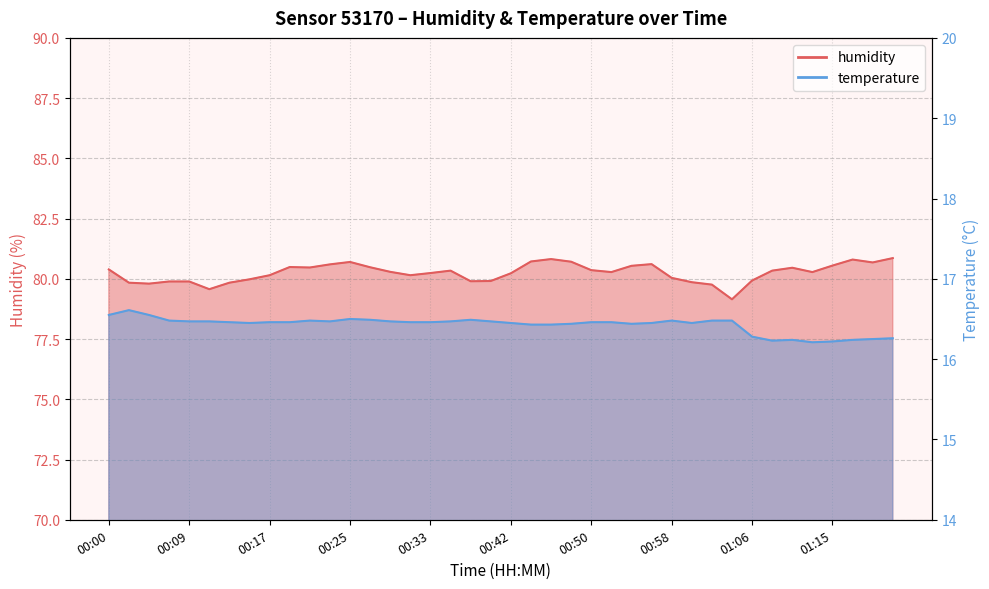

True or false: temperature has a value of 23.8 at 00:39.

False